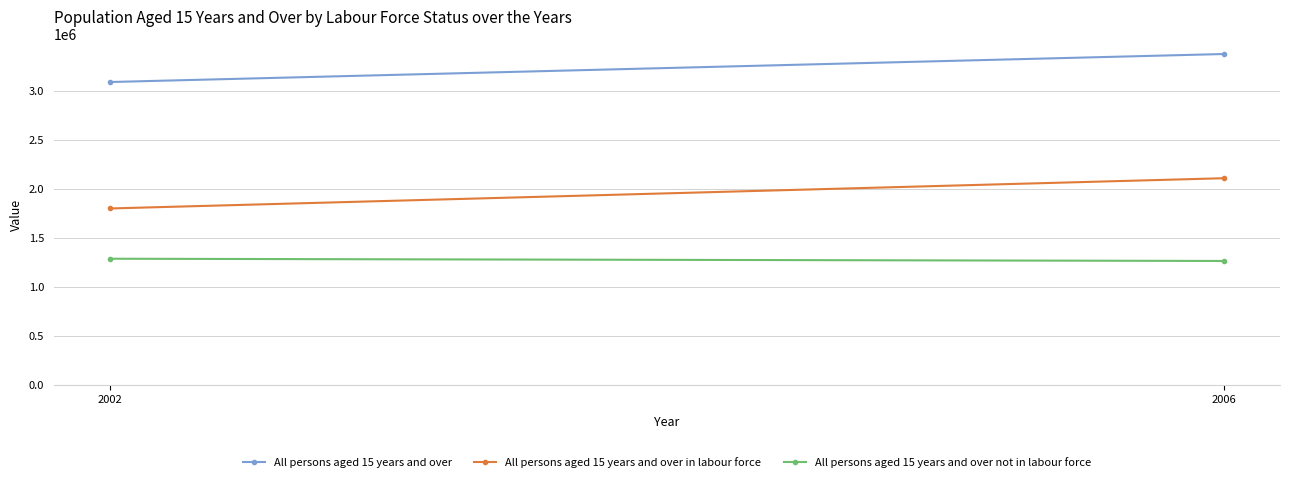

What are all the series names shown in the legend?

All persons aged 15 years and over, All persons aged 15 years and over in labour force, All persons aged 15 years and over not in labour force